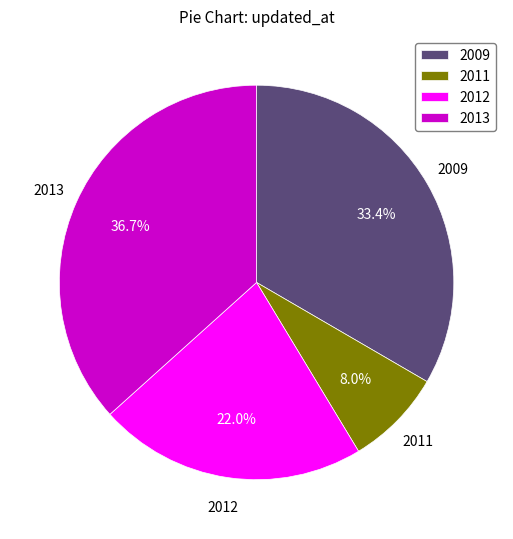

Count the number of slices in the pie.

4